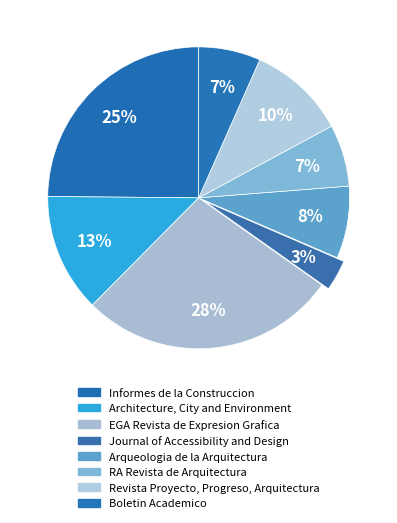

How many segments does this pie chart have?

8